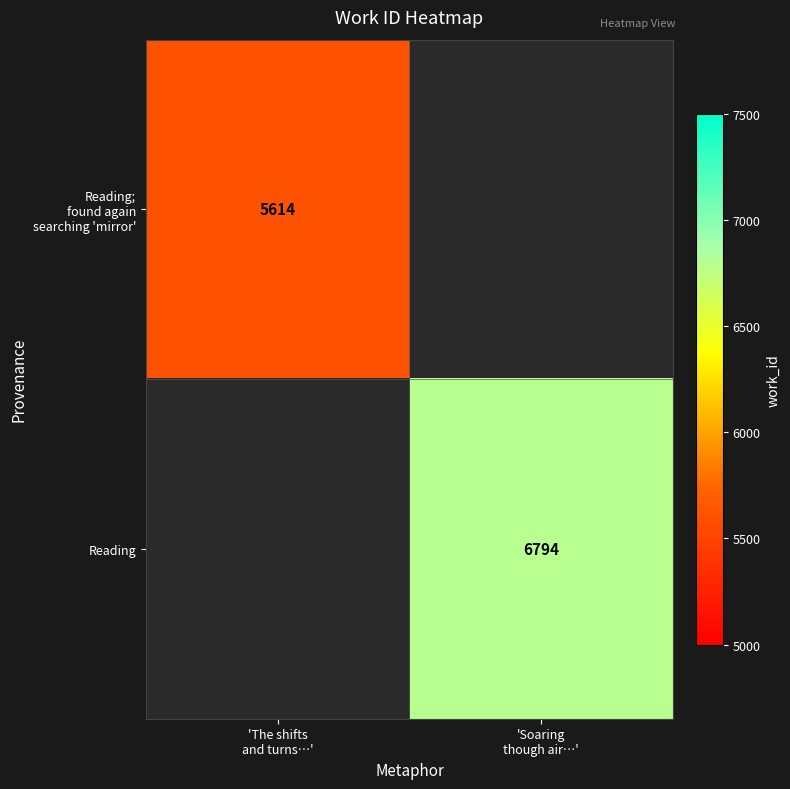

Where is Reading; found again searching 'mirror' nearest to the value 5614?

'The shifts and turns…'